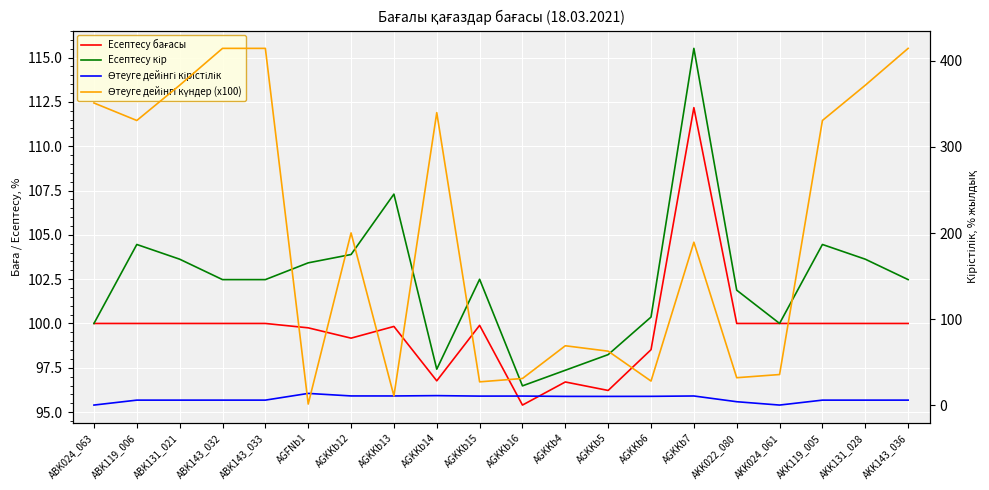

What is the value of the Өтеуге дейінгі күндер (x100) point at the 8th from the left?

11.0